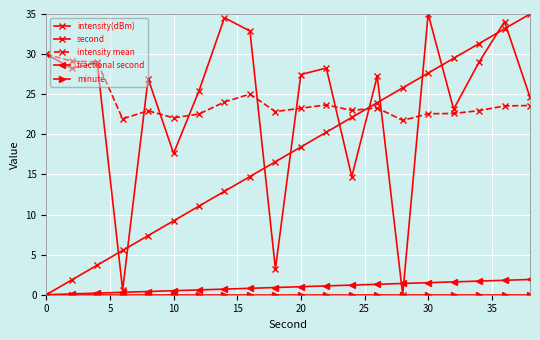

How many categories are shown in the chart?

20